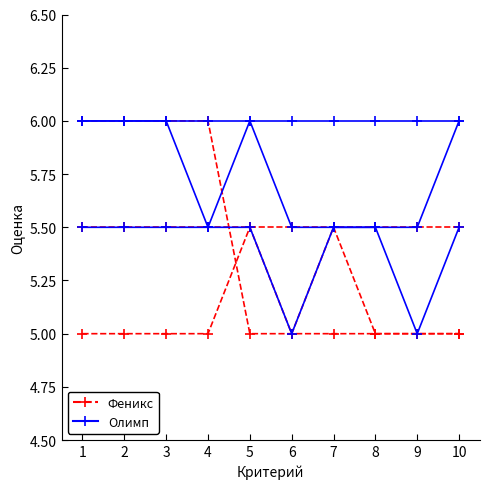

How many lines are shown in the chart?

2